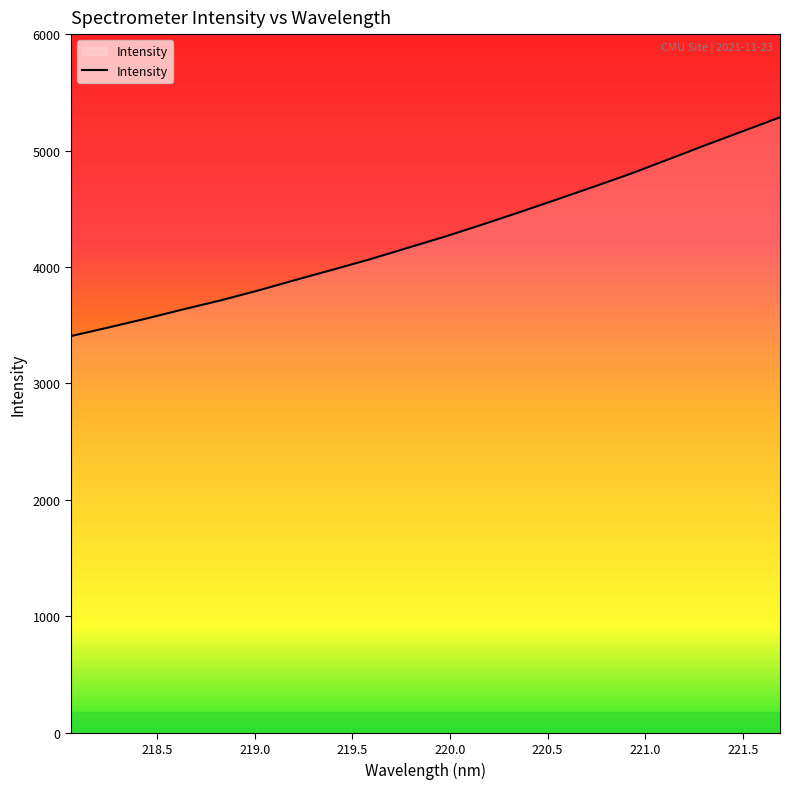

What is the smallest value displayed?

3406.9